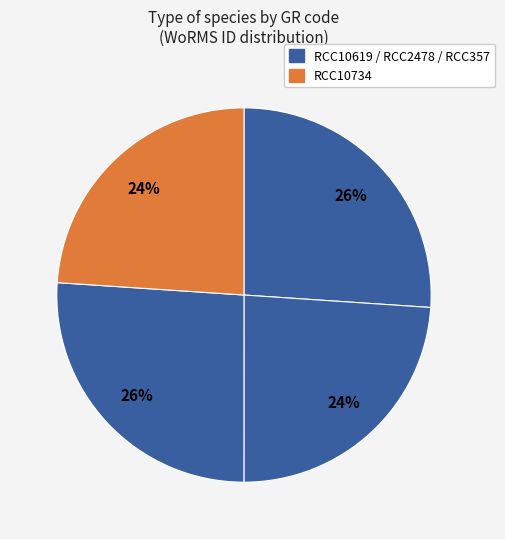

How many slices are in this pie chart?

4